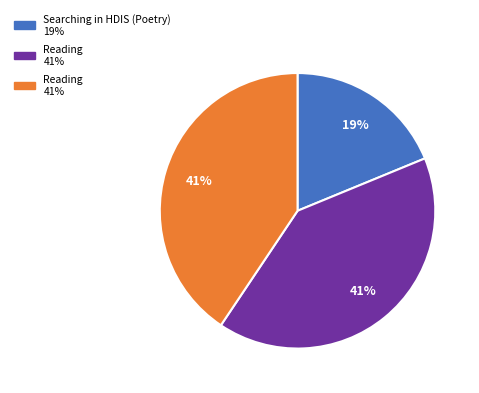

Is there a majority slice in this chart?

No